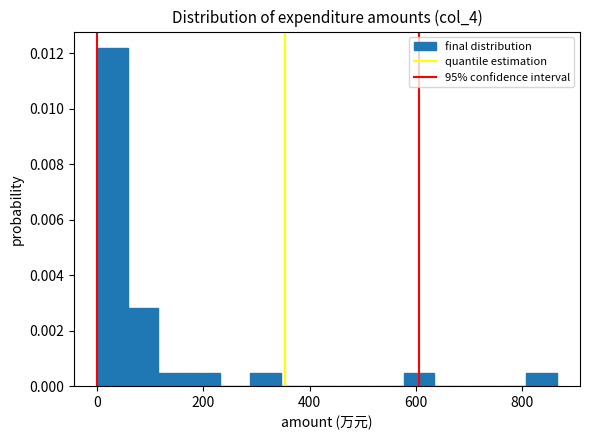

Read against the x-axis, roughly where is the centre of the tallest bar?

20